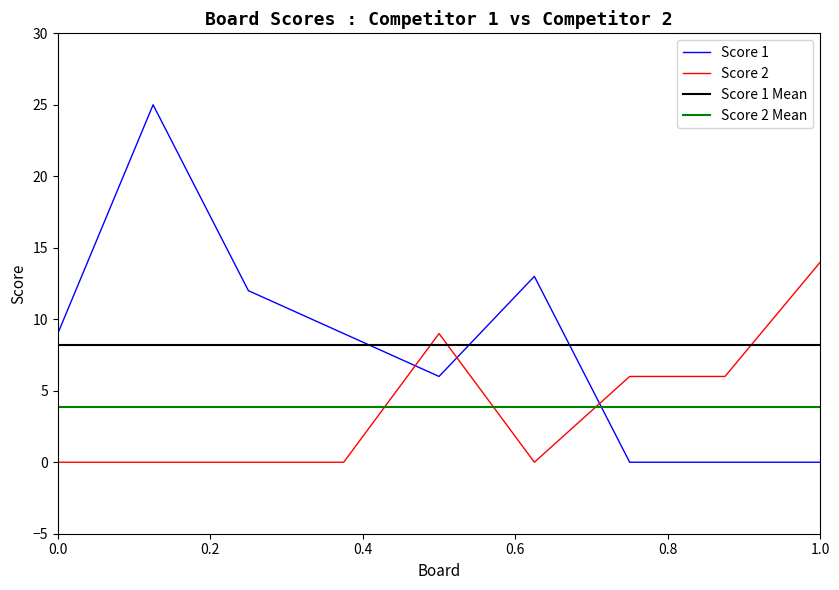

Which series has the widest spread of values?

Score 1